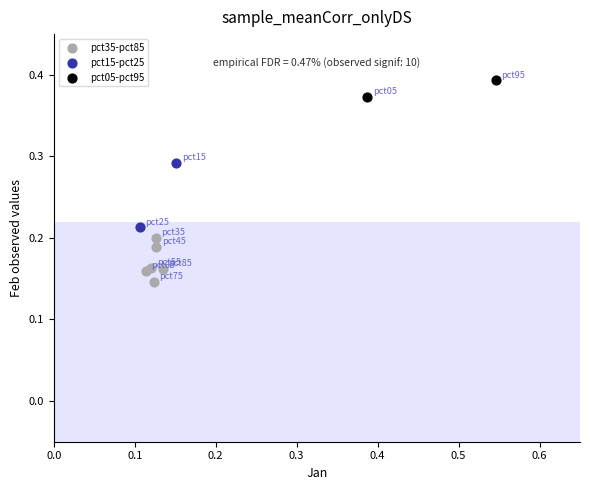

What are all the series names shown in the legend?

pct35-pct85, pct15-pct25, pct05-pct95